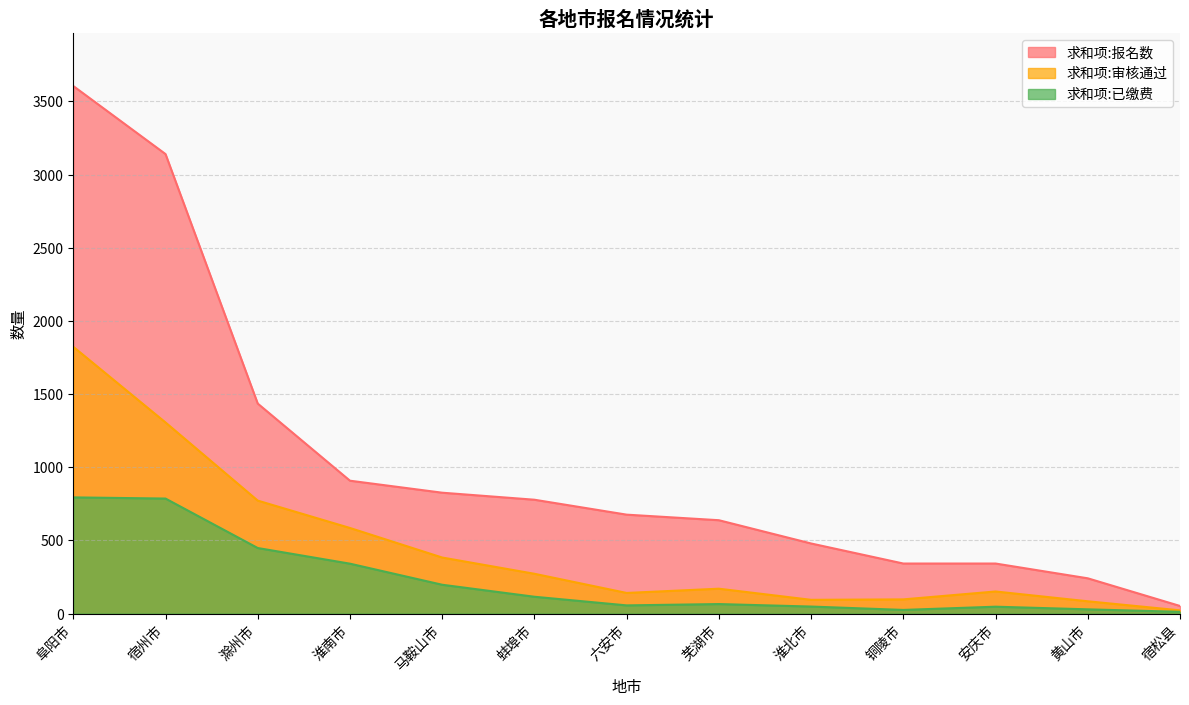

Between 黄山市 and 宿松县, which is larger?

黄山市